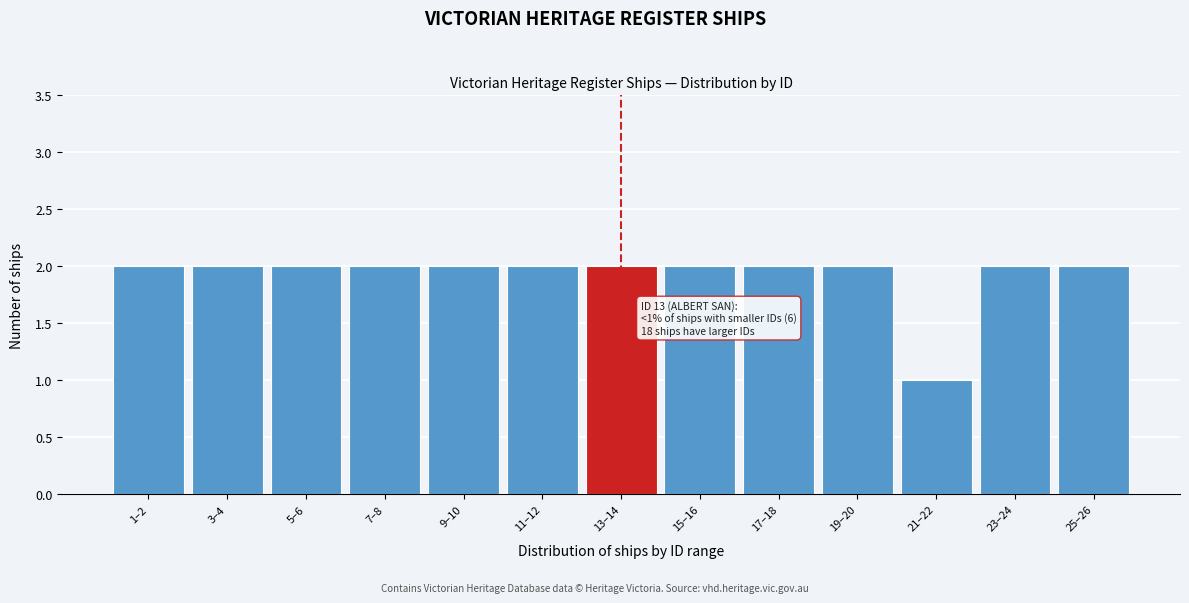

Reading right to left, what are all the values shown in this chart?

25–26=2	23–24=2	21–22=1	19–20=2	17–18=2	15–16=2	13–14=2	11–12=2	9–10=2	7–8=2	5–6=2	3–4=2	1–2=2